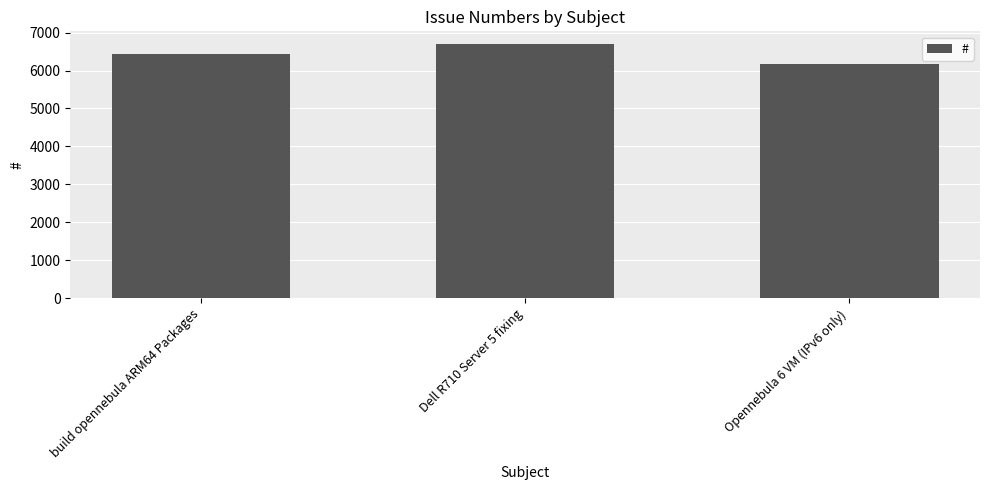

What is the ratio of the value at Dell R710 Server 5 fixing to the value at build opennebula ARM64 Packages?

1.0